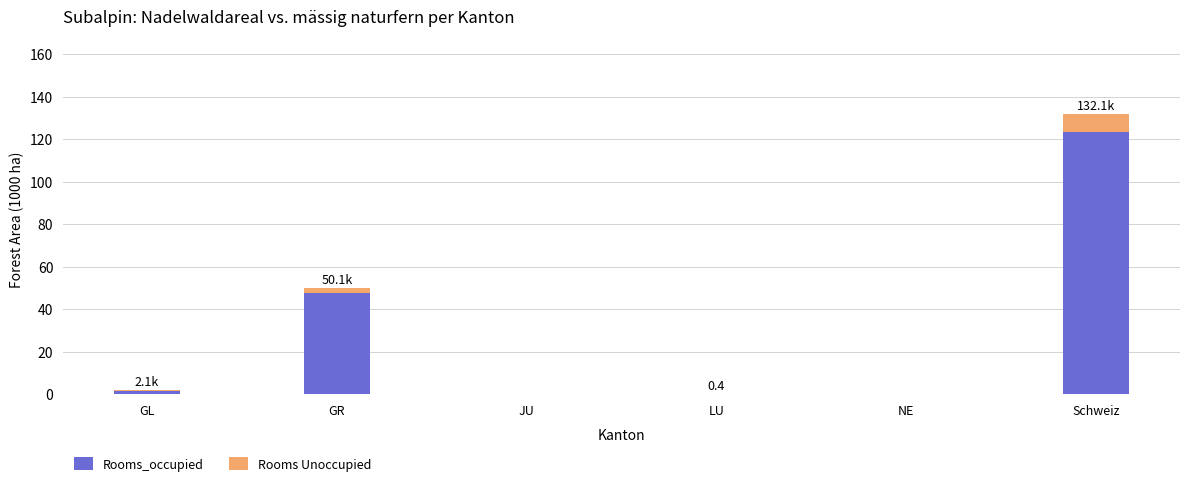

At which label does Rooms_occupied first exceed 1?

GL